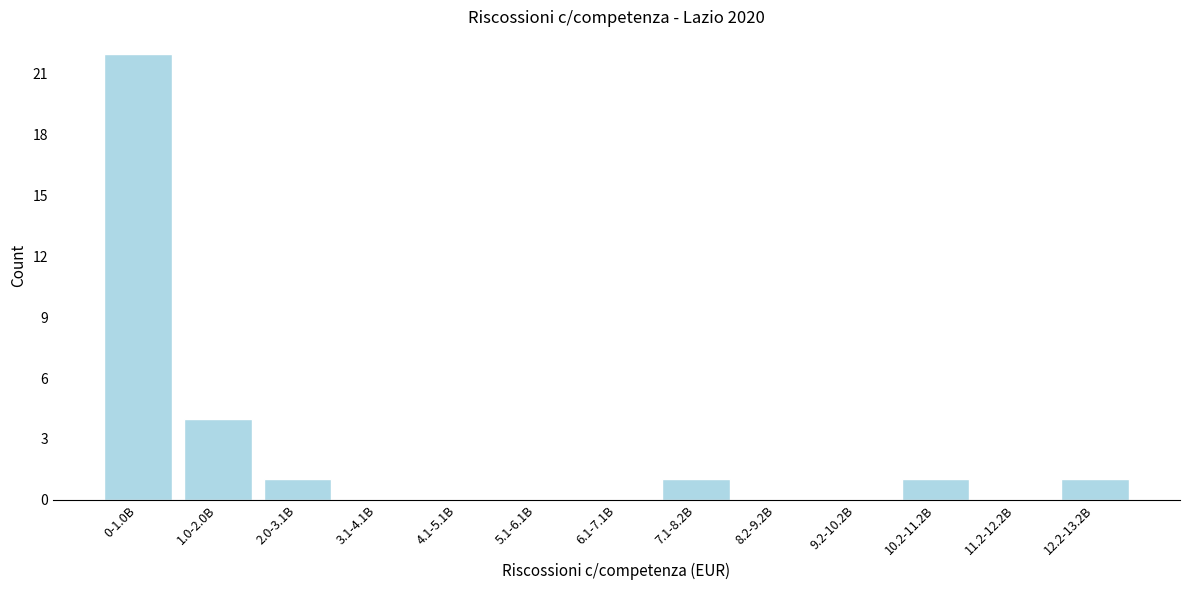

Reading right to left, list all the values displayed in this chart.

12.2-13.2B=1	11.2-12.2B=0	10.2-11.2B=1	9.2-10.2B=0	8.2-9.2B=0	7.1-8.2B=1	6.1-7.1B=0	5.1-6.1B=0	4.1-5.1B=0	3.1-4.1B=0	2.0-3.1B=1	1.0-2.0B=4	0-1.0B=22